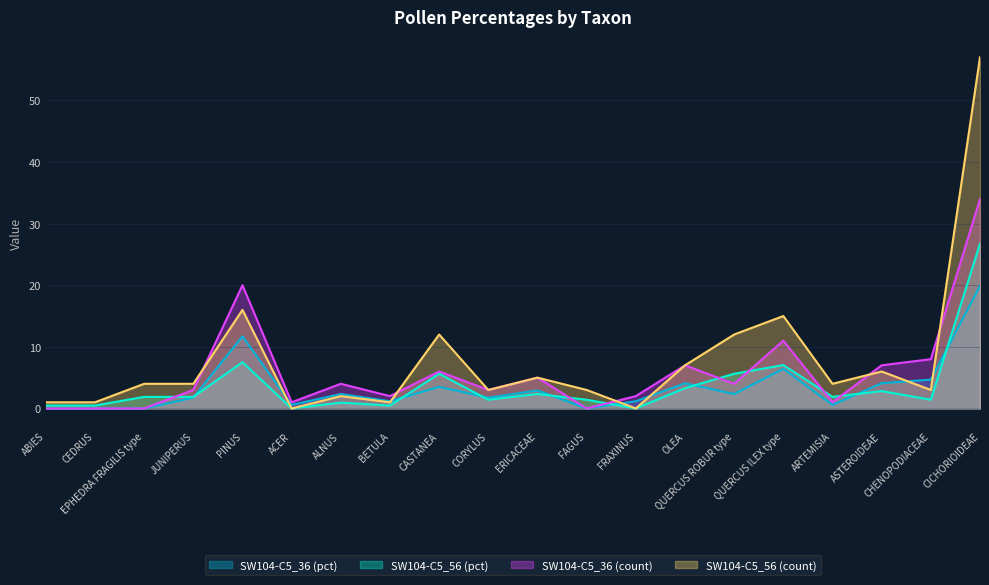

What is the spread (max minus min) of values at ABIES?

1.0